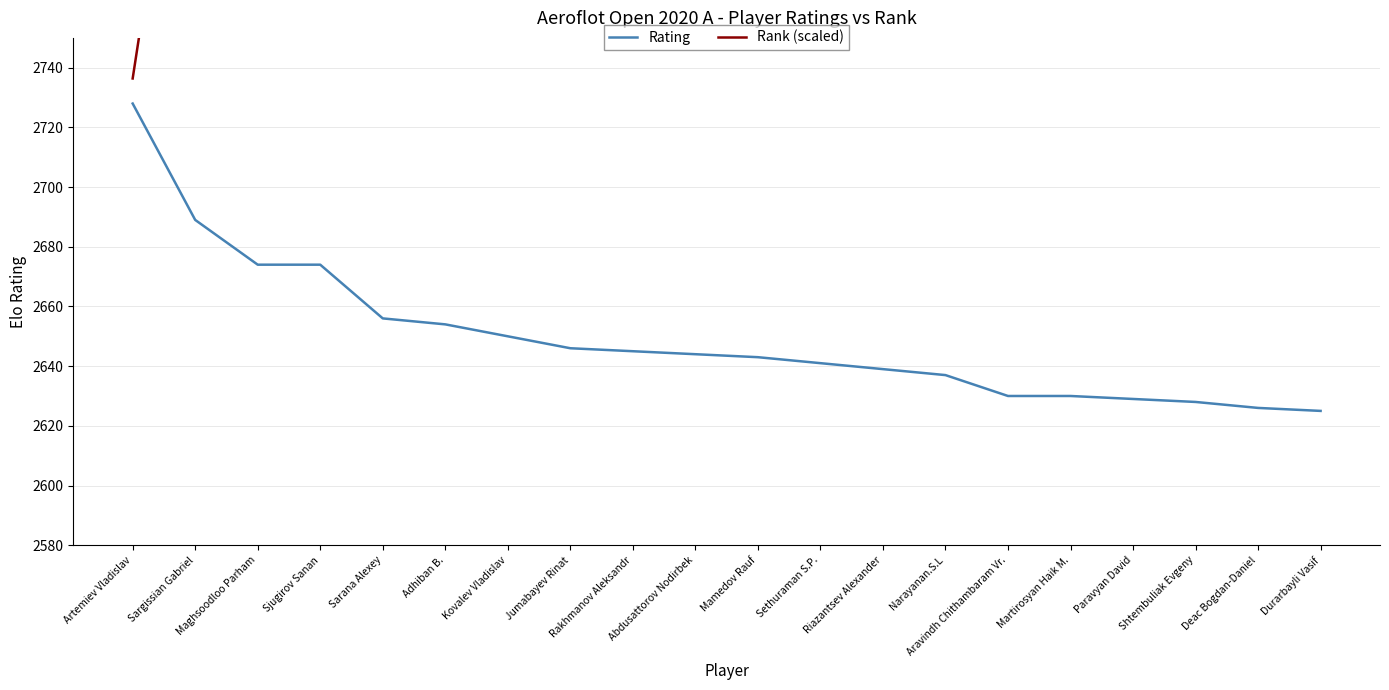

True or false: Rank (scaled) and Rating cross at least once.

False